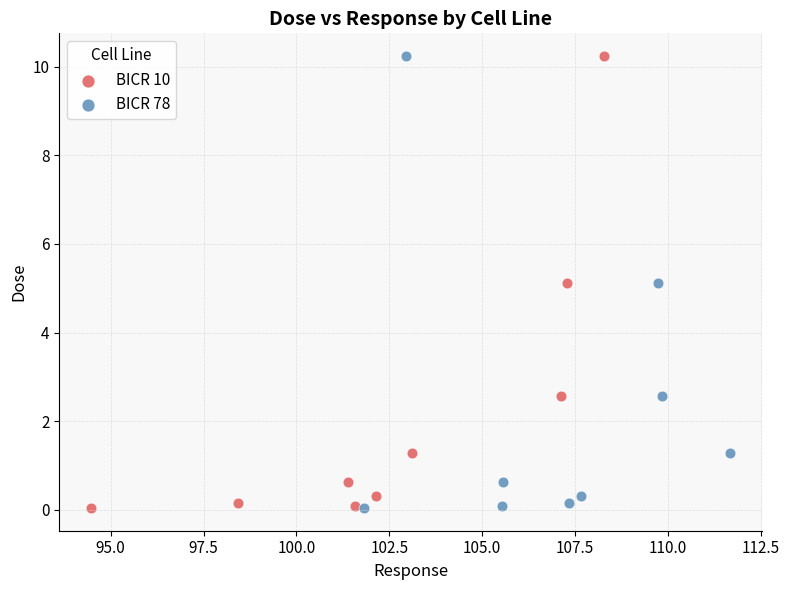

What are all the series names shown in the legend?

BICR 10, BICR 78